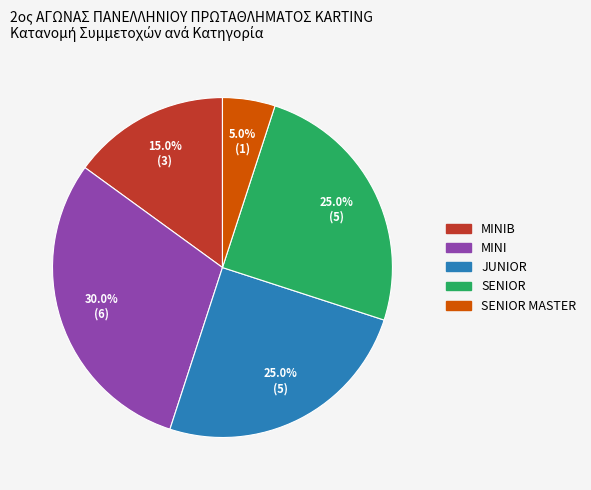

Does any single category account for the majority?

No